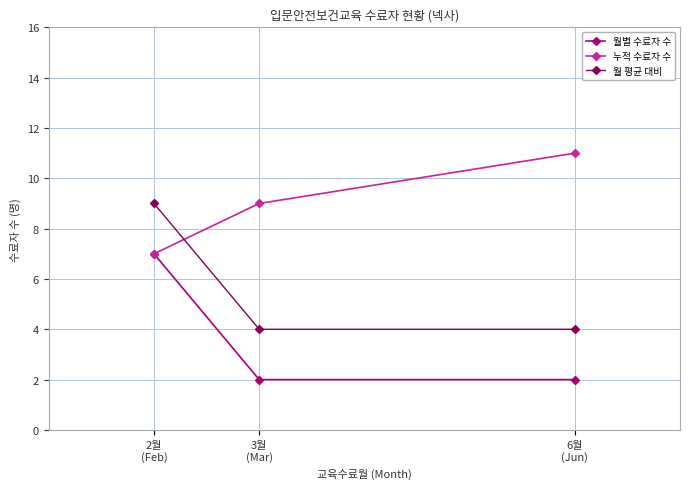

What is the label of the 2nd point from the right?

3월
(Mar)